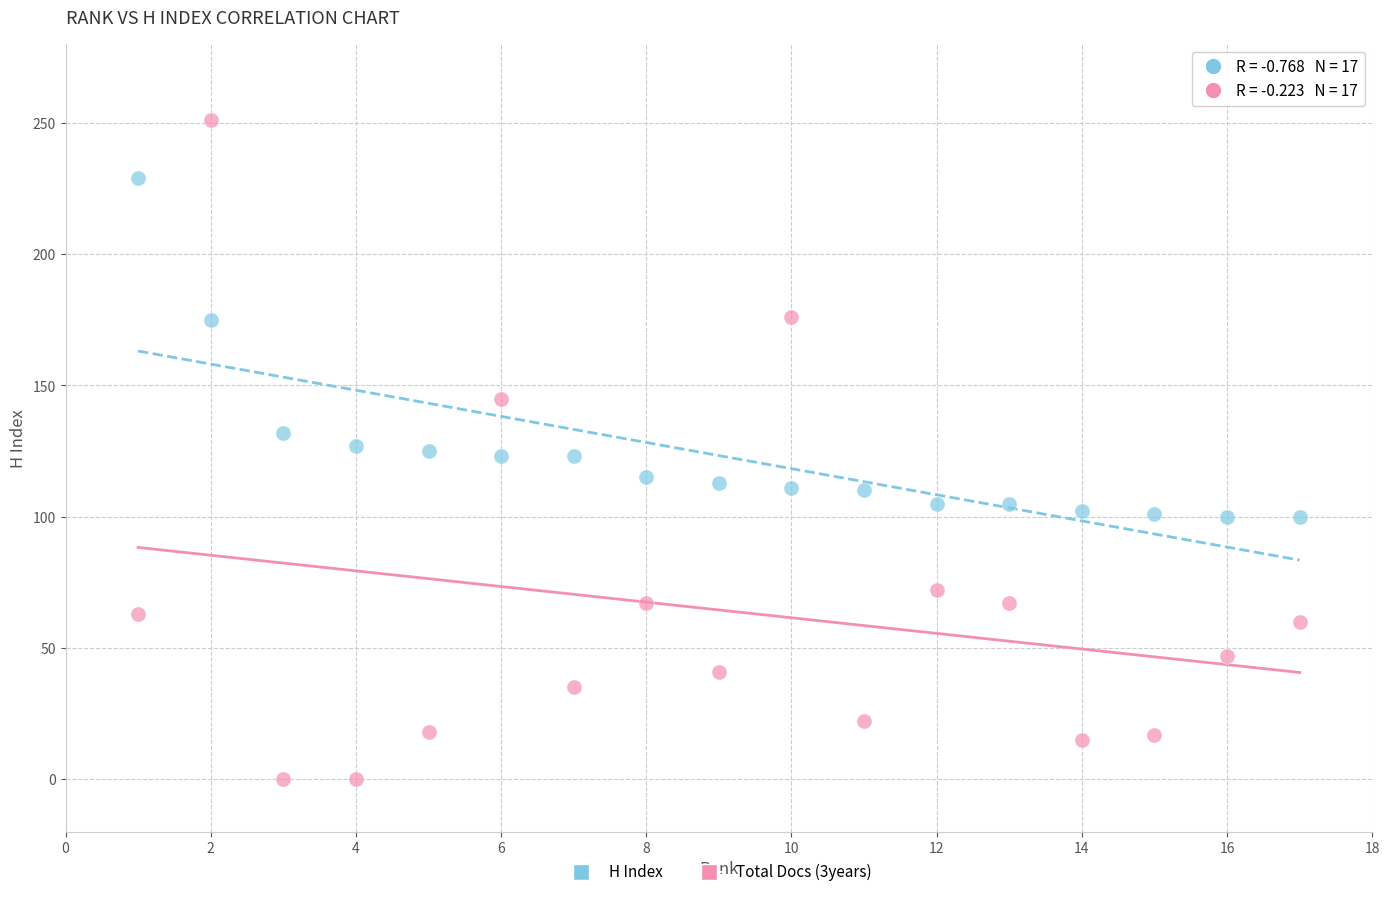

What is the X range (max minus min) for the scatter plot?

16